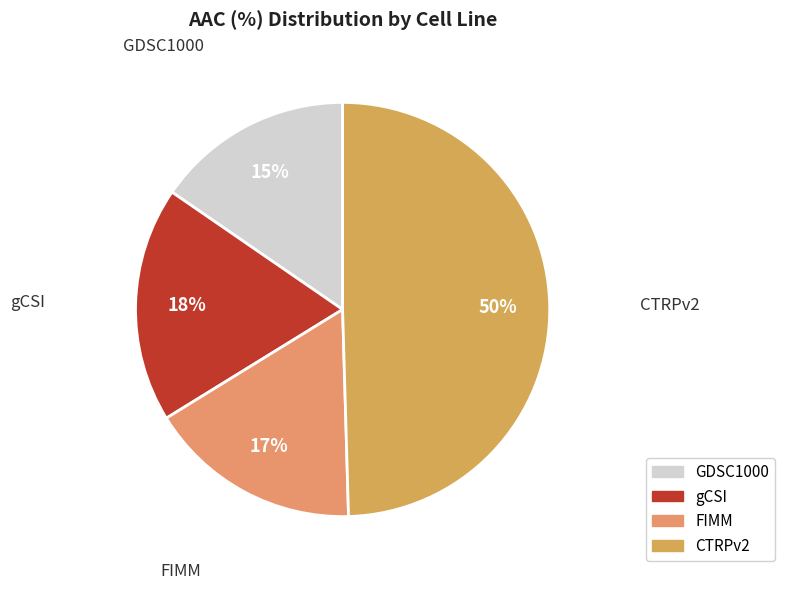

Which slice is the largest?

CTRPv2